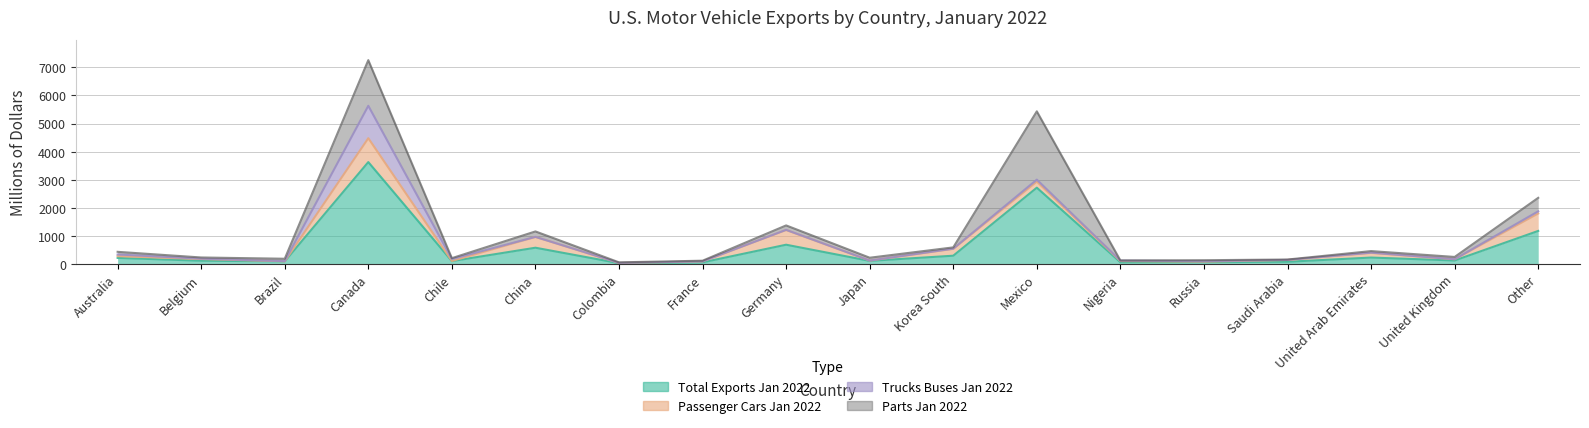

True or false: Total Exports Jan 2022 has a value of 1178 at Other.

True